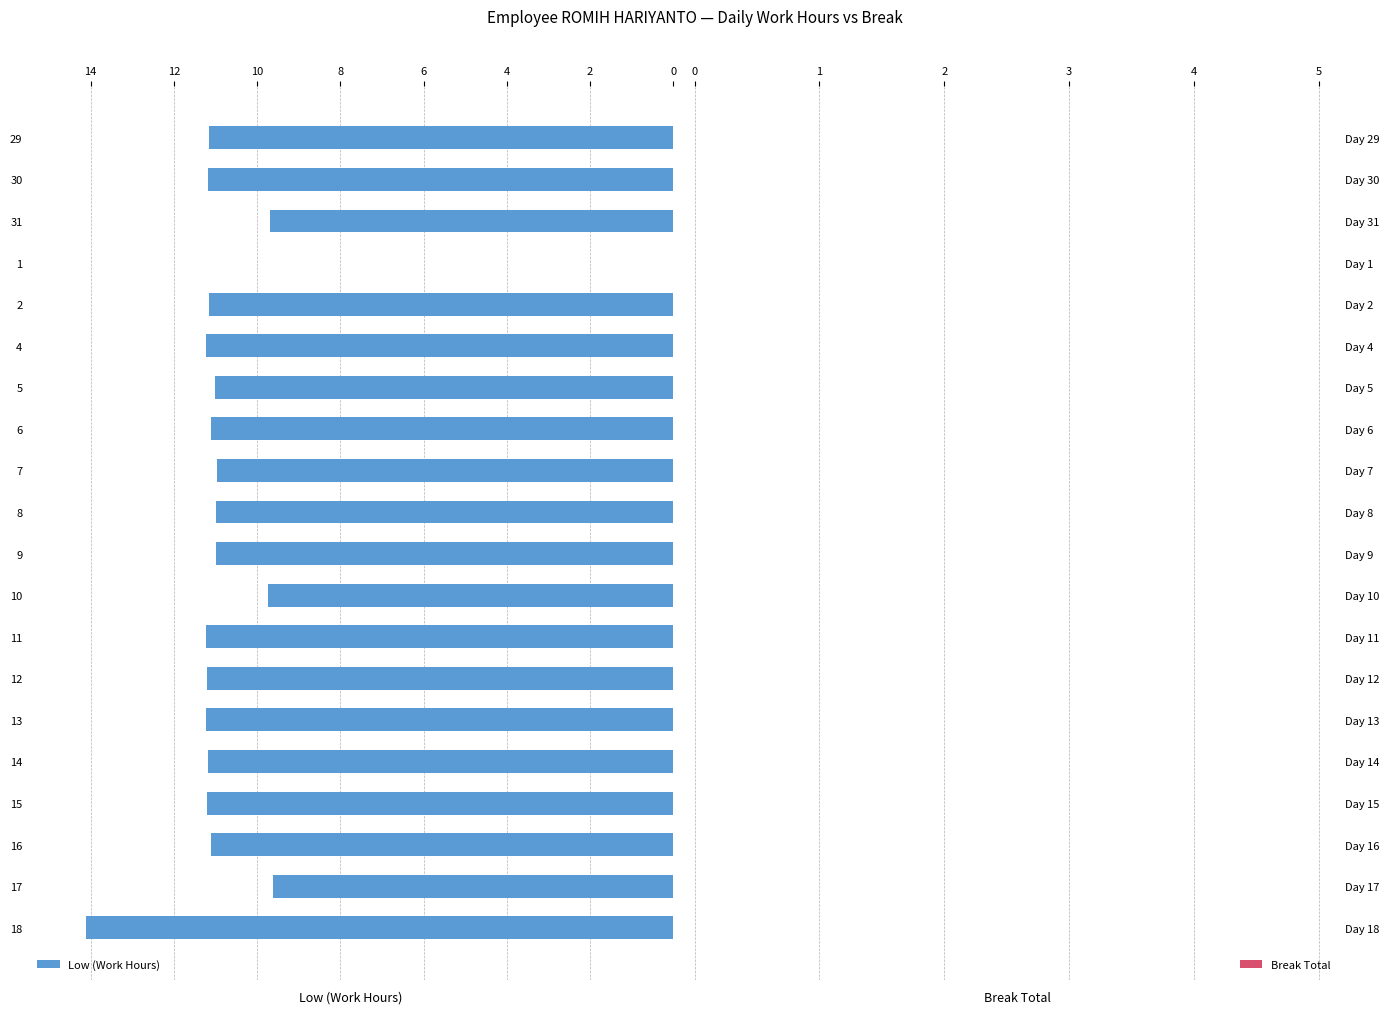

What is the sum of all values?

210.1